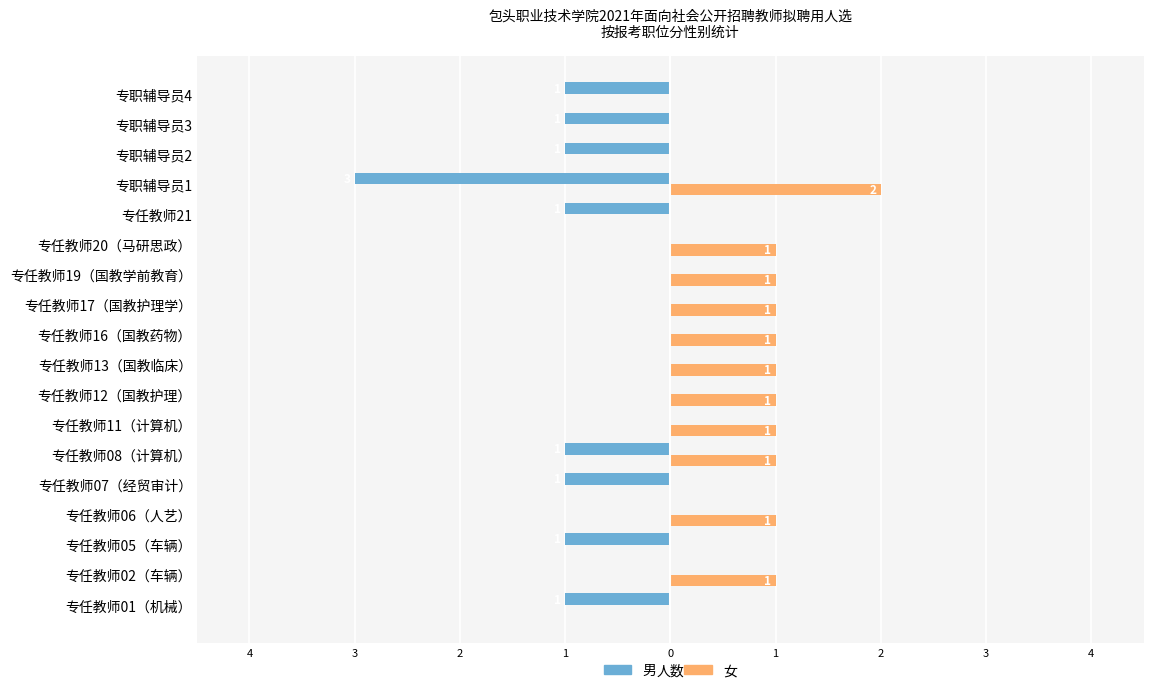

What are all the series names shown in the legend?

男, 女